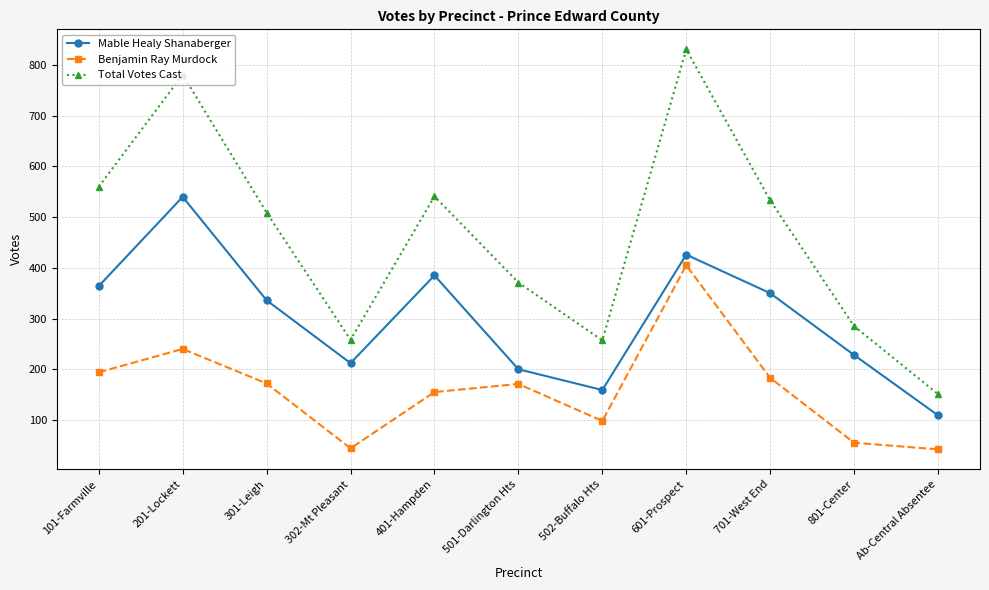

How many values in the Mable Healy Shanaberger series are below 336?

5